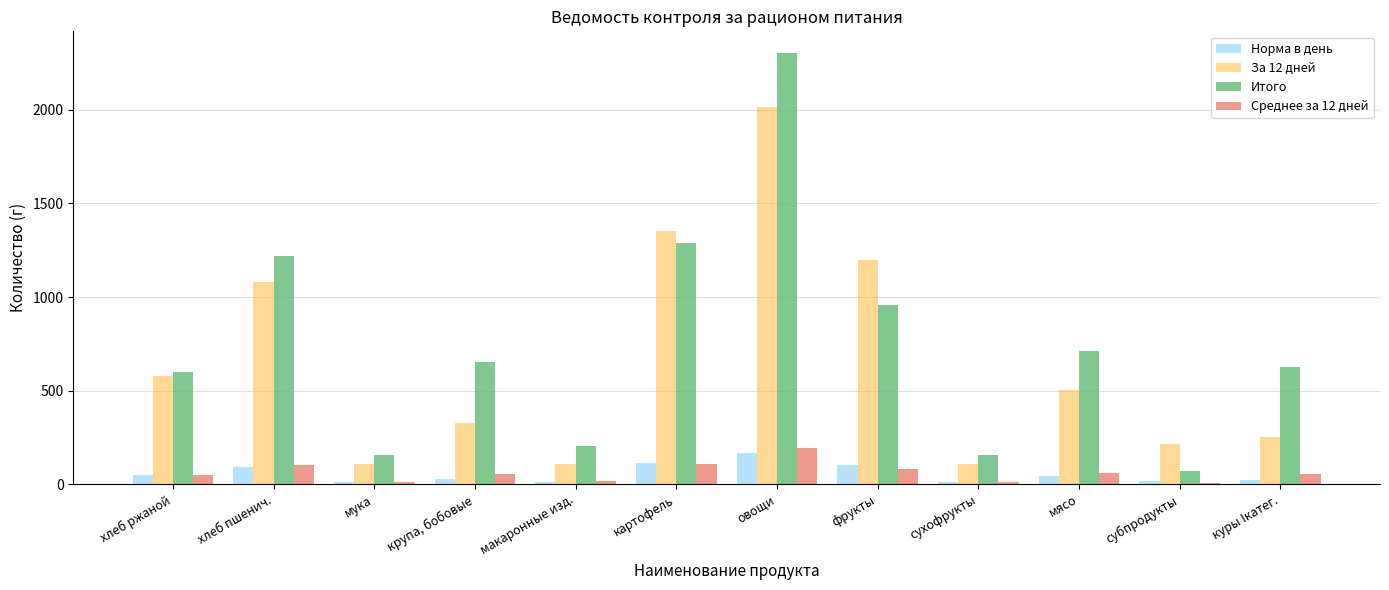

What is the difference between the Итого values at хлеб ржаной and субпродукты?

528.0